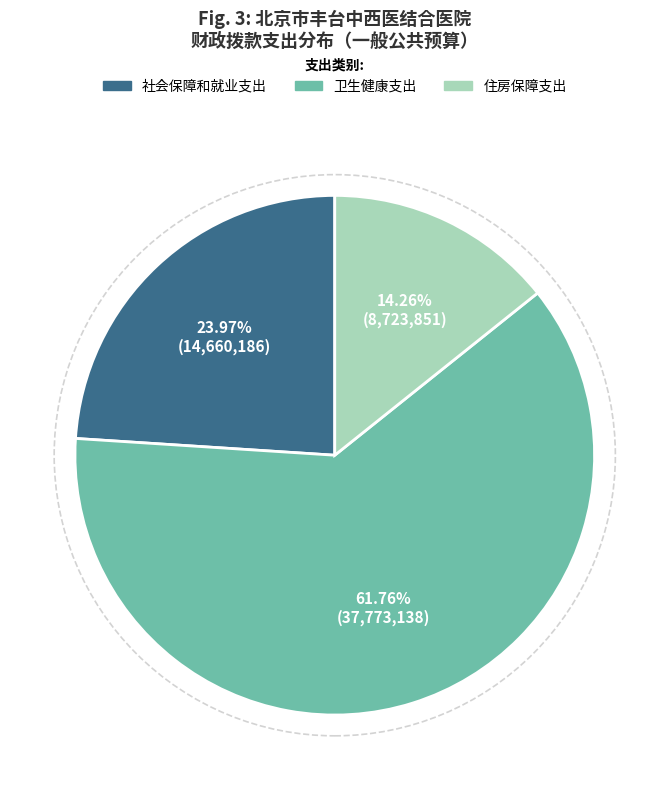

What is the largest slice in the pie chart?

卫生健康支出